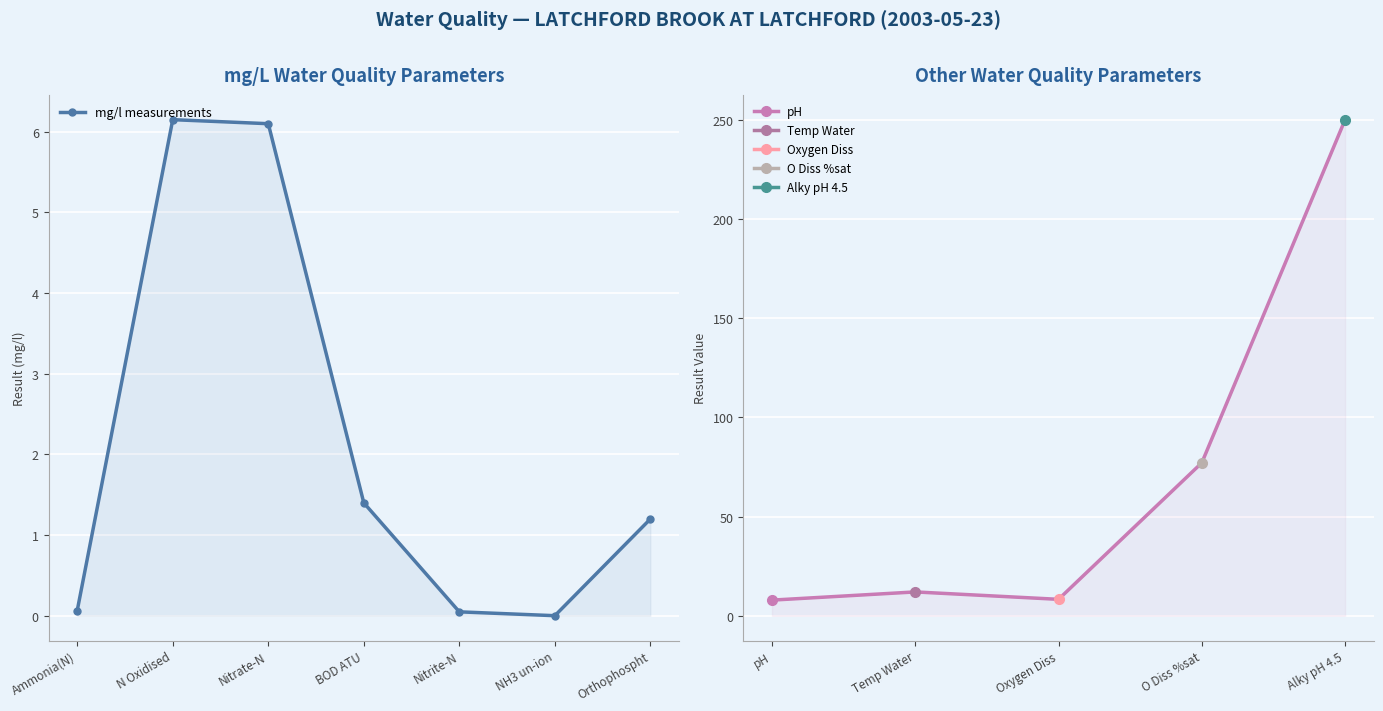

How many values exceed 1?

4